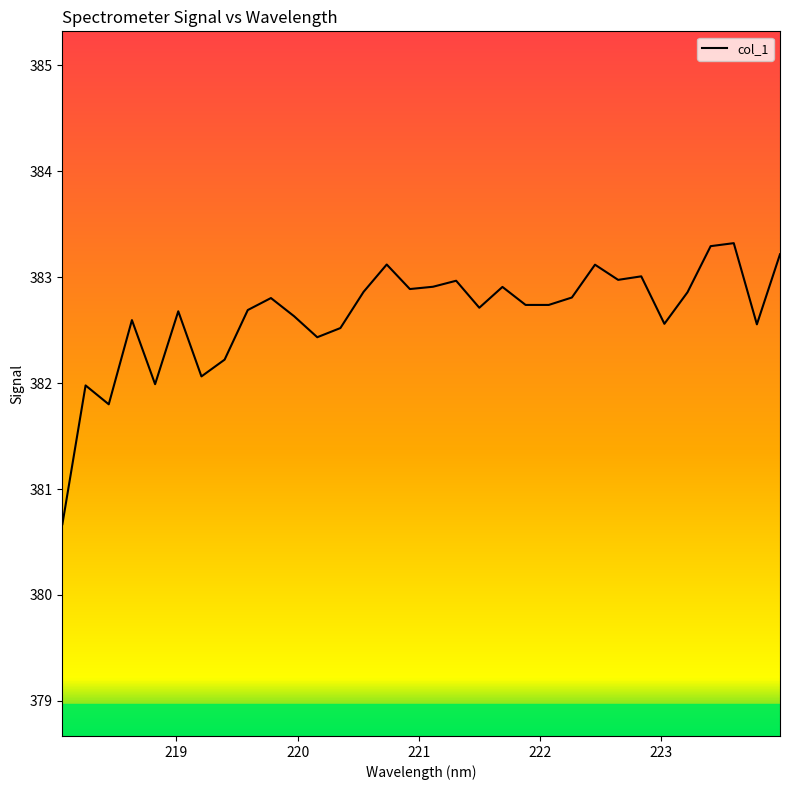

What is the greatest value displayed?

383.3